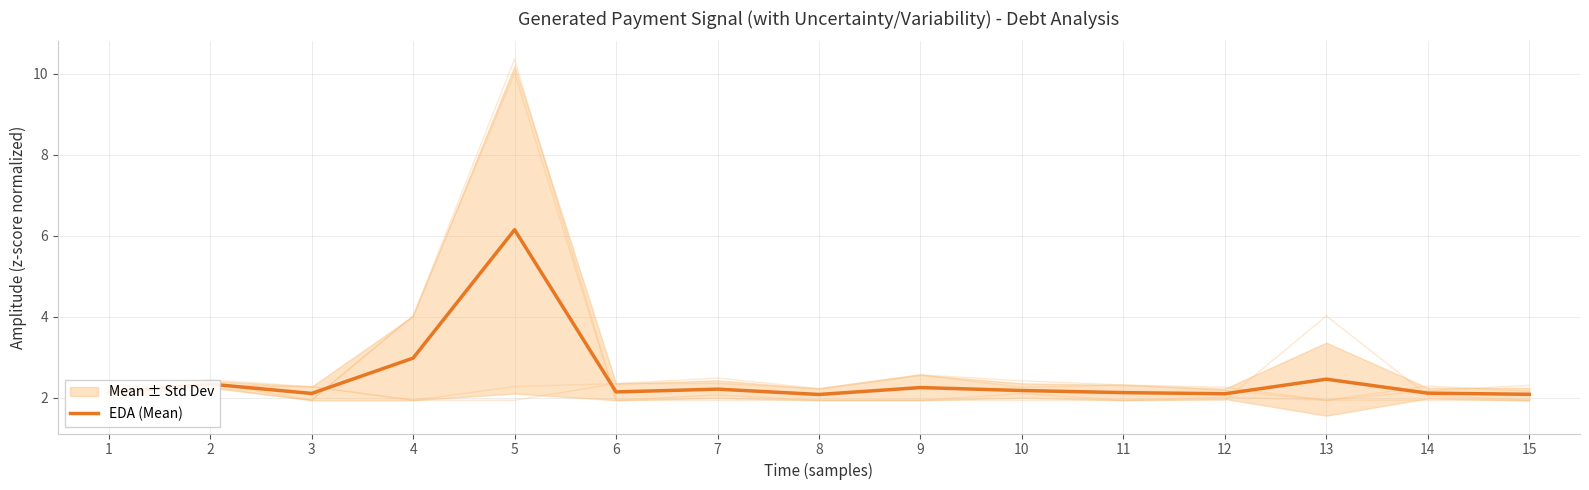

How many points are lower than both their immediate neighbors (excluding endpoints)?

4